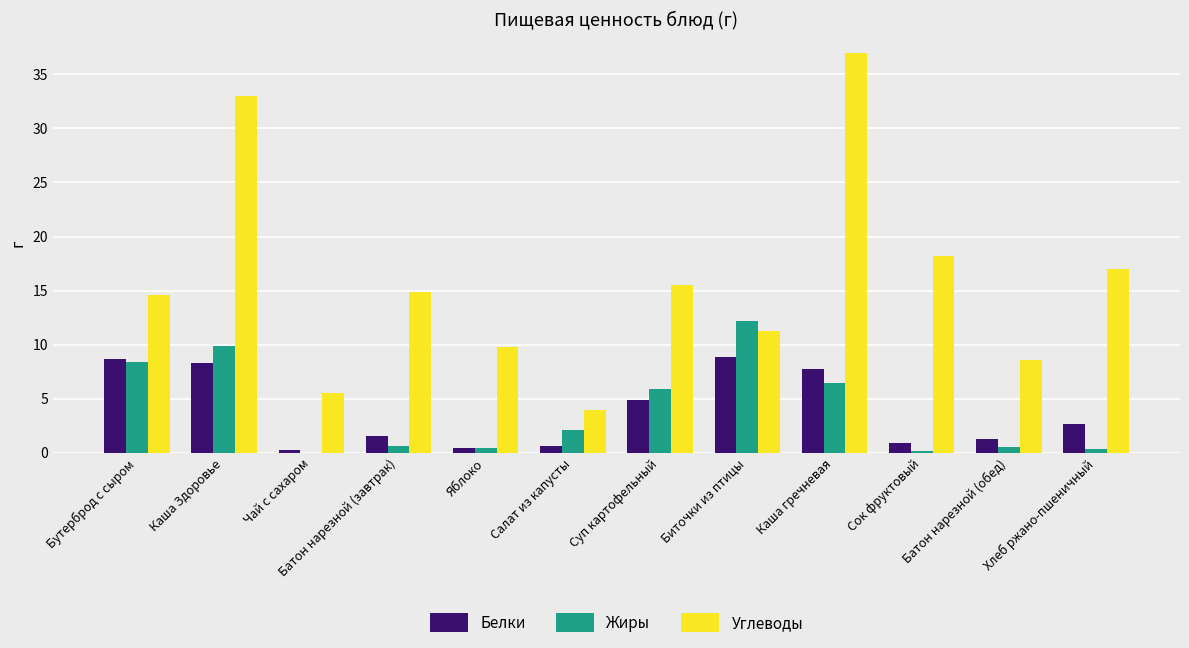

Which series has the largest total across all categories?

Углеводы